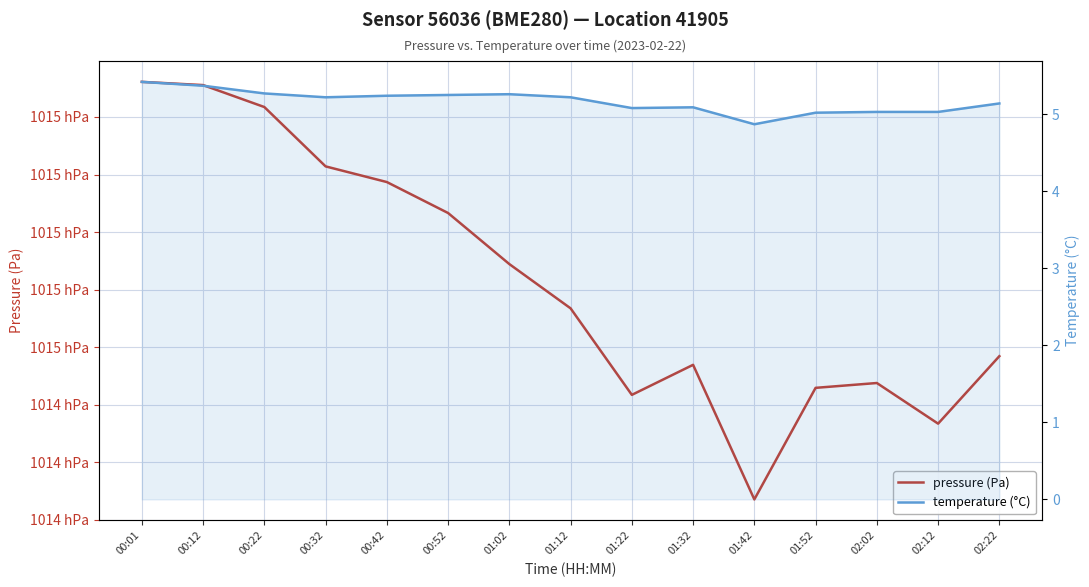

Where is the first local minimum for temperature (°C)?

00:32